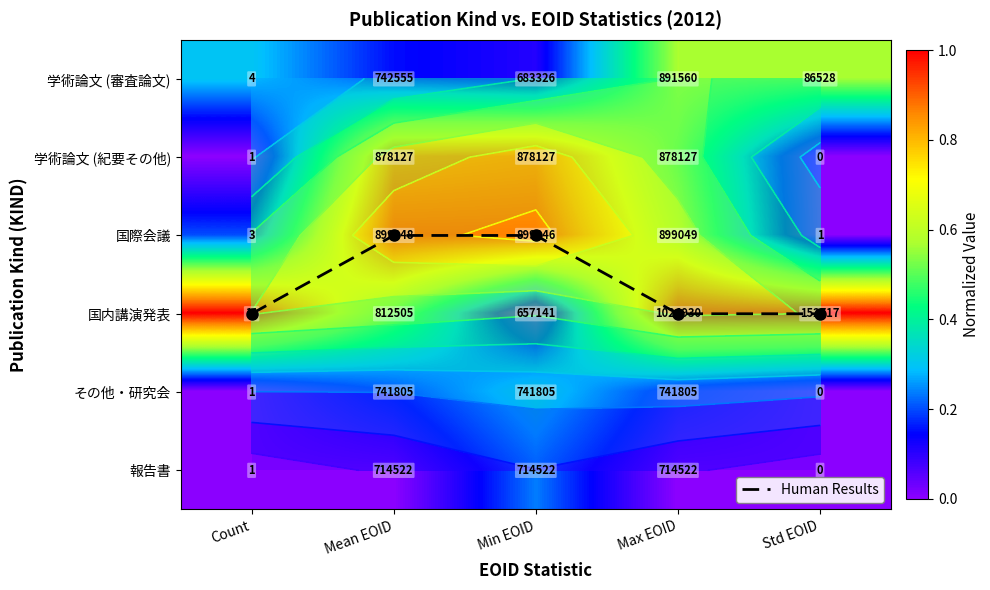

How many distinct data groups are displayed?

7